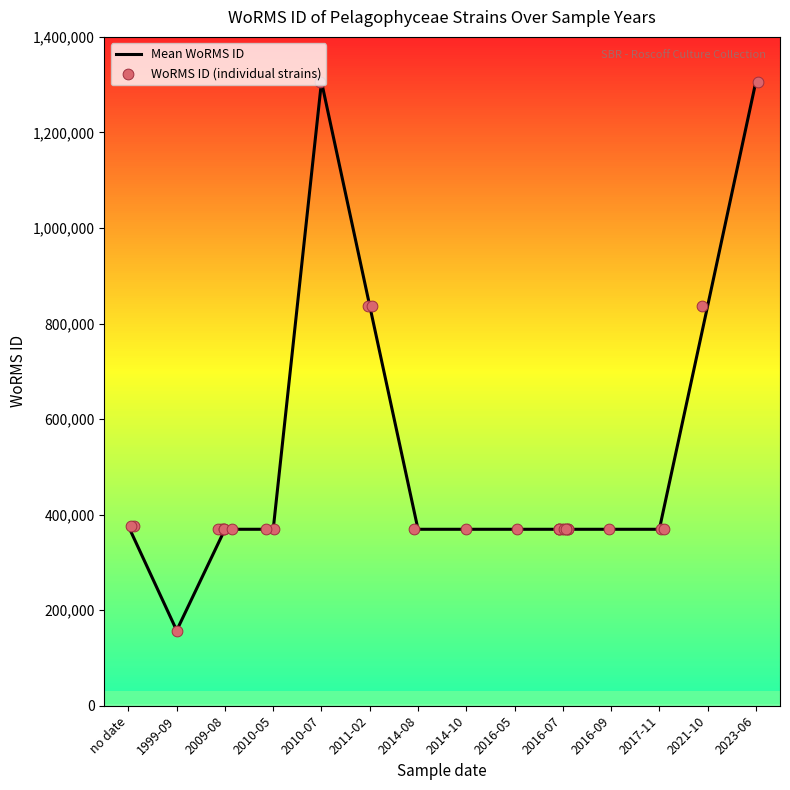

Which has a higher value, 2009-08 or 2021-10?

2021-10